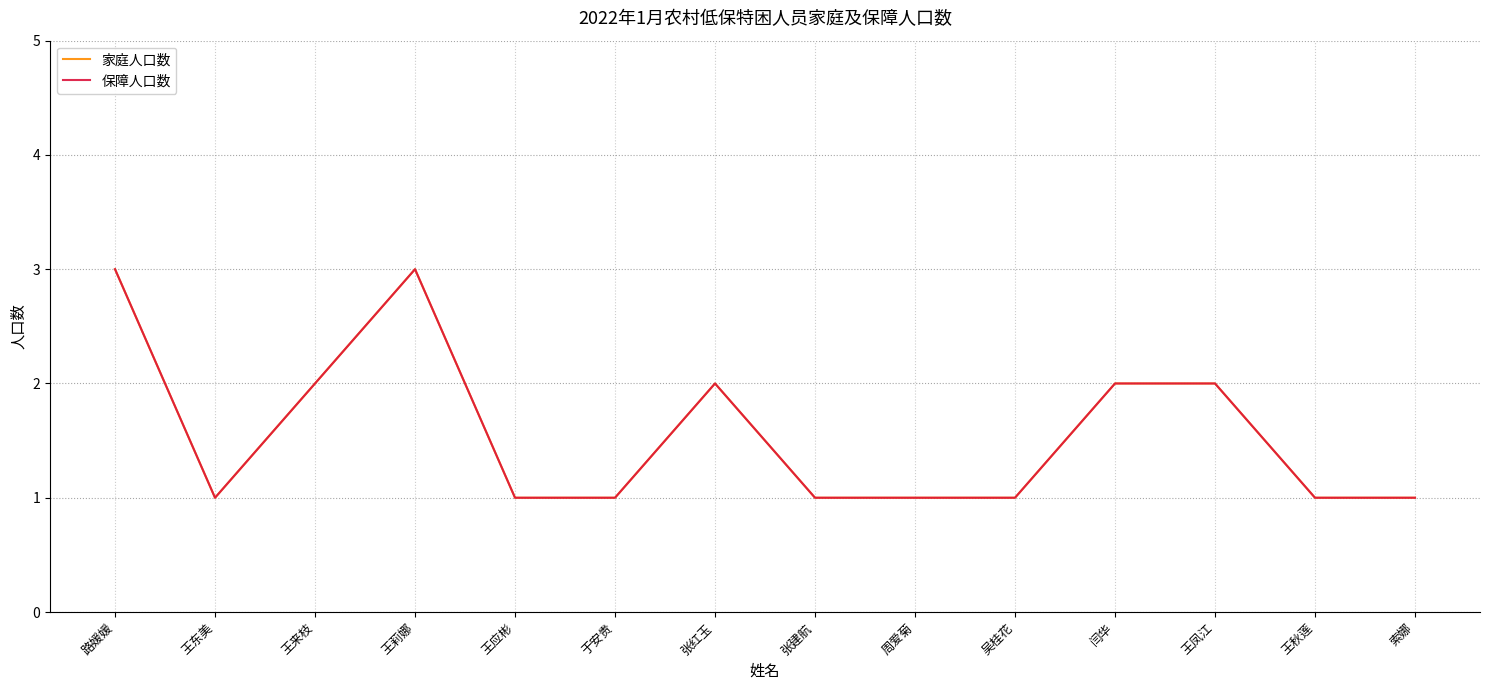

Does the chart display data point markers on the line(s)?

No